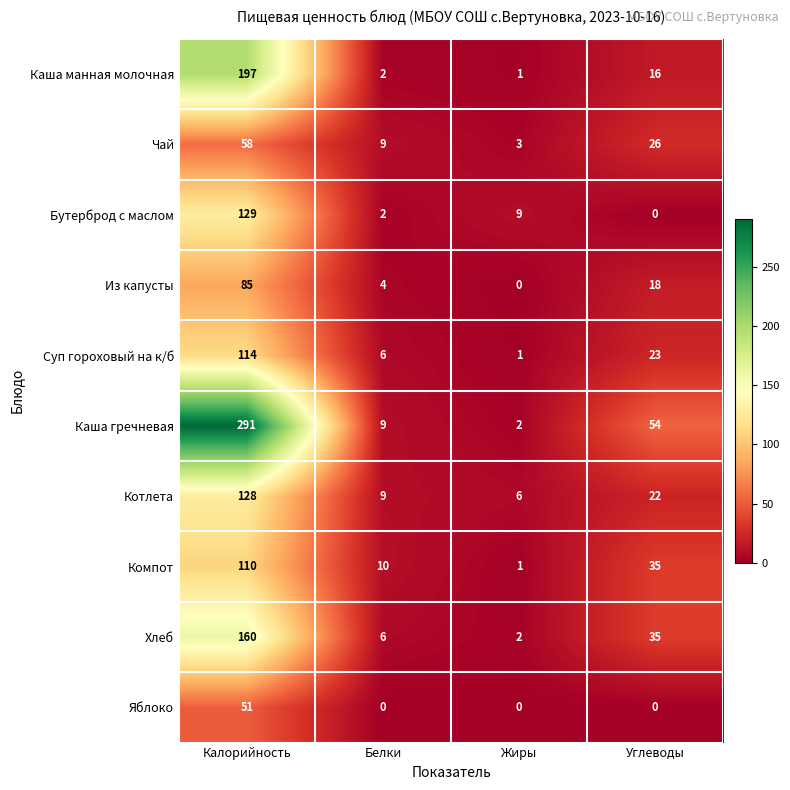

What is the sum of the Компот values at Углеводы and Жиры?

36